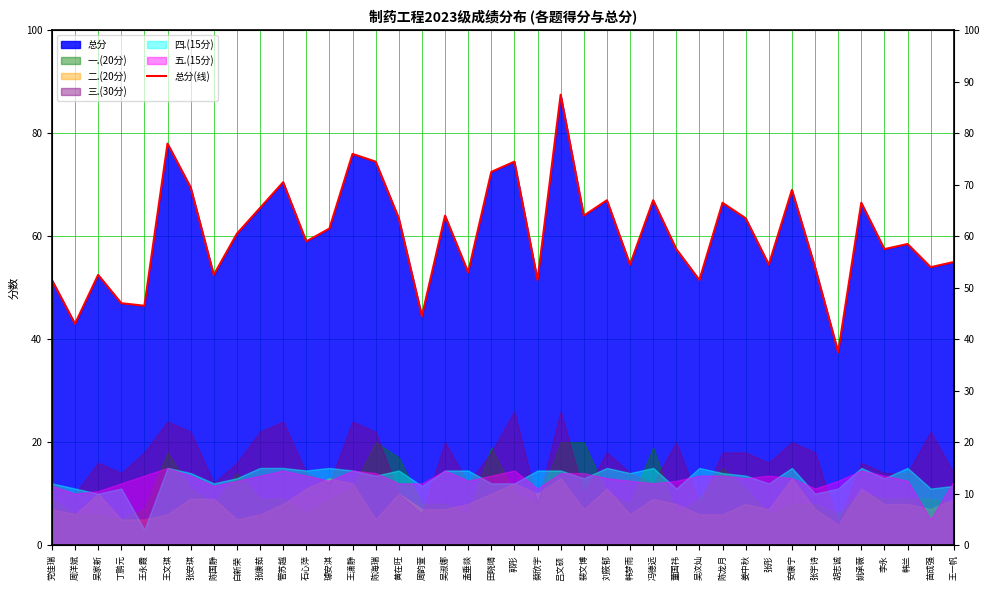

What is the value of the 12th point from the left?

59.0